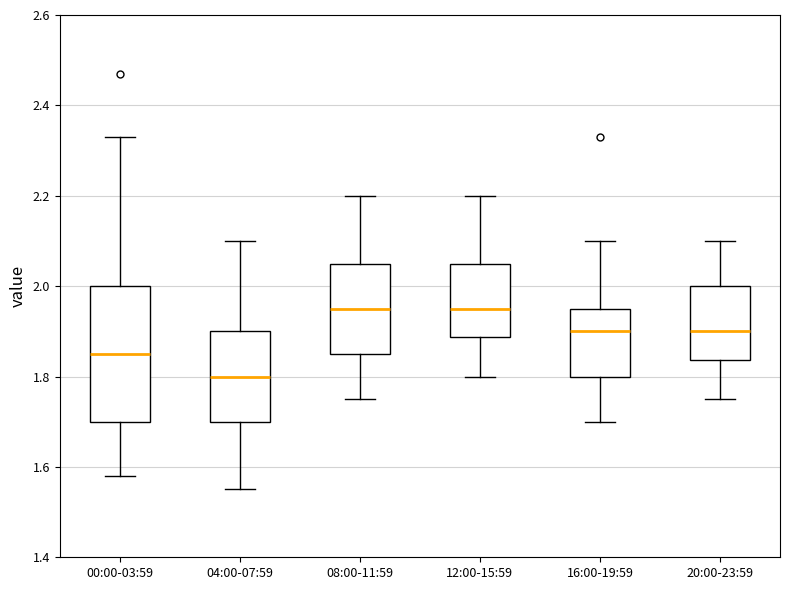

Which box is the tallest, from its lower edge to its upper edge?

00:00-03:59